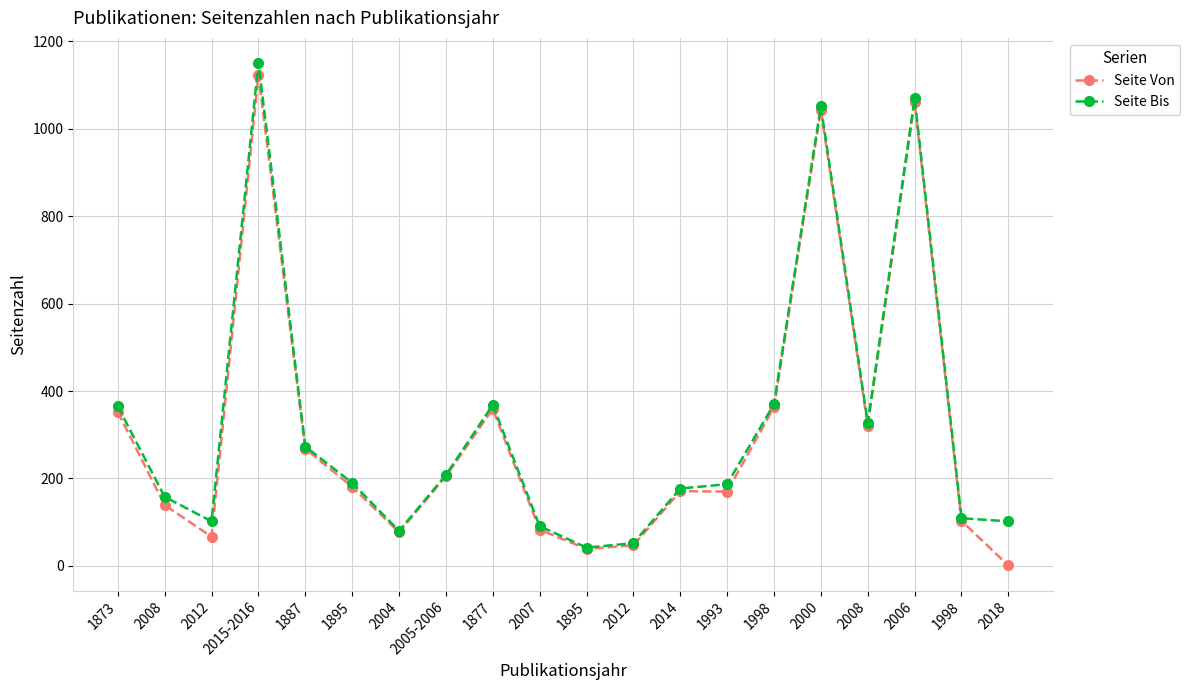

True or false: Seite Bis and Seite Von intersect in this chart.

False